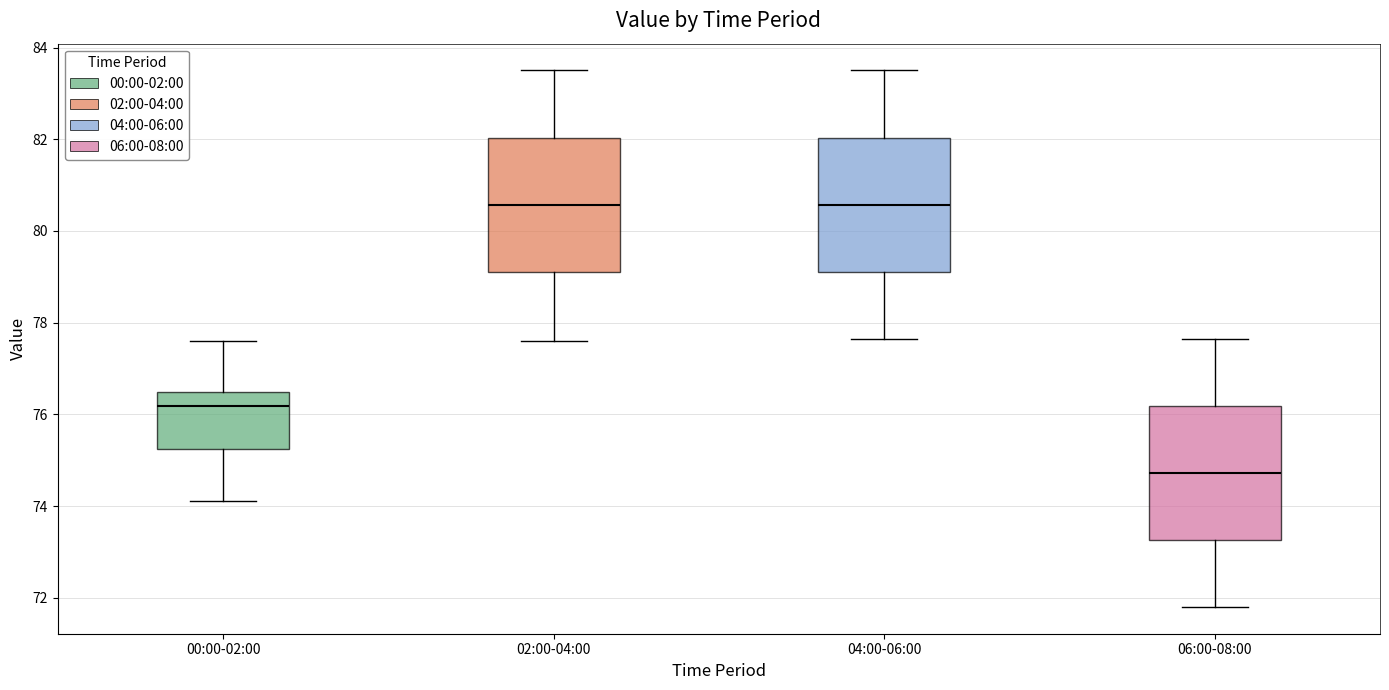

Which box's median line is the lowest?

06:00-08:00